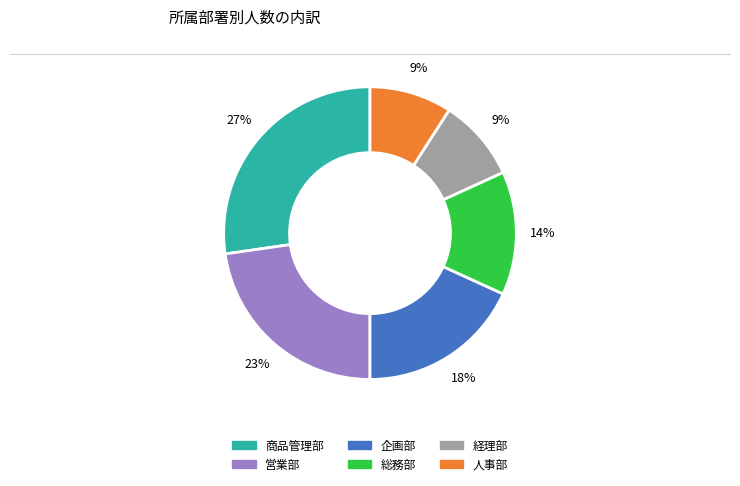

Which category has the biggest portion of the pie?

商品管理部